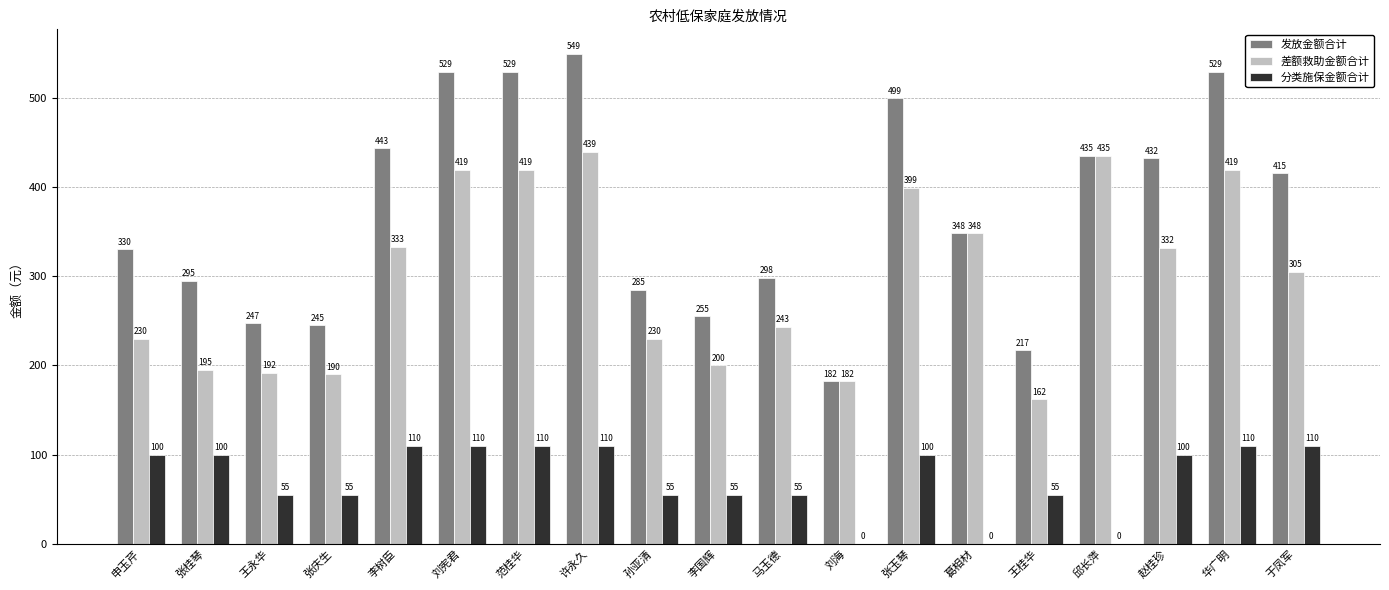

What is the total value across all series at 张庆生?

490